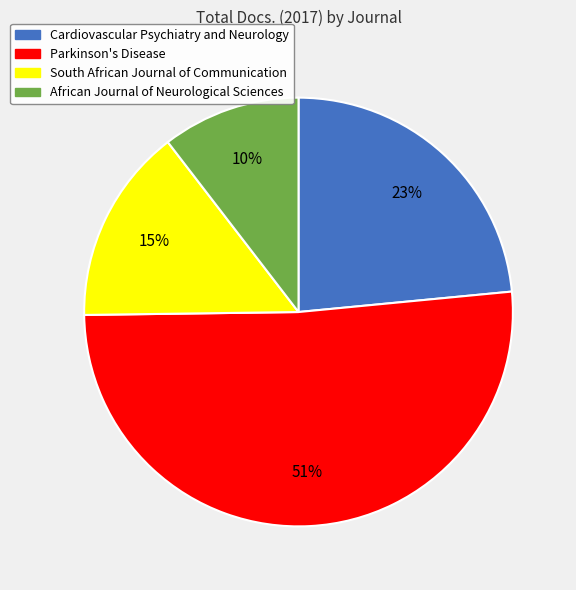

To the nearest percent, what is the combined percentage of Parkinson's Disease and African Journal of Neurological Sciences?

62%